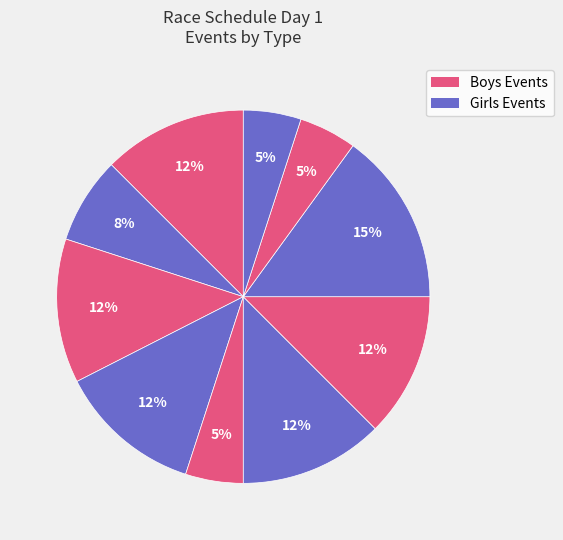

How many segments does this pie chart have?

10